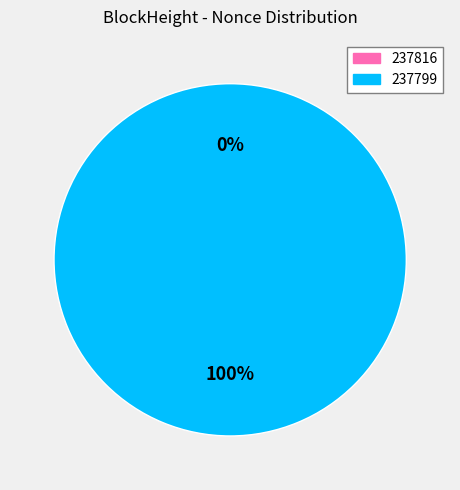

Is there a majority slice in this chart?

Yes